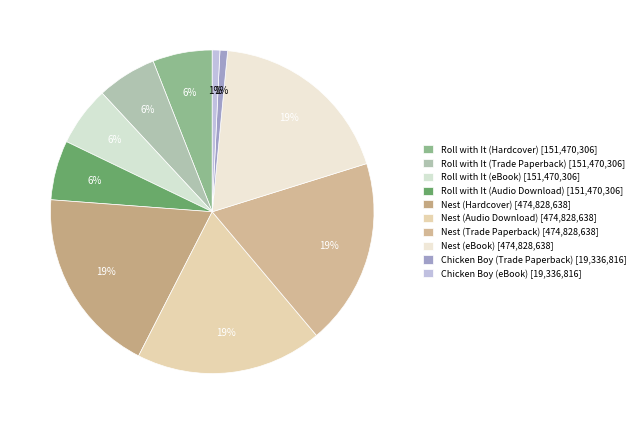

Which category has the smallest portion of the pie?

Chicken Boy (Trade Paperback)